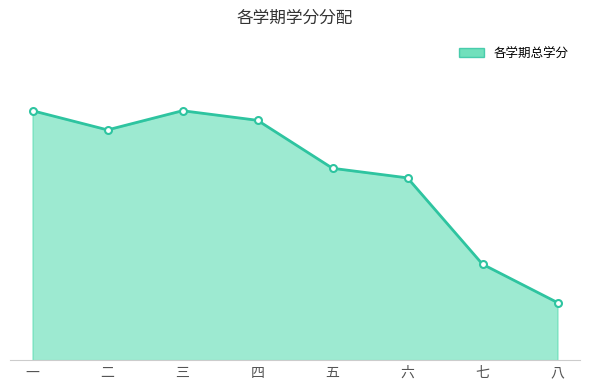

Rank the categories by value from highest to lowest.

一, 三, 四, 二, 五, 六, 七, 八